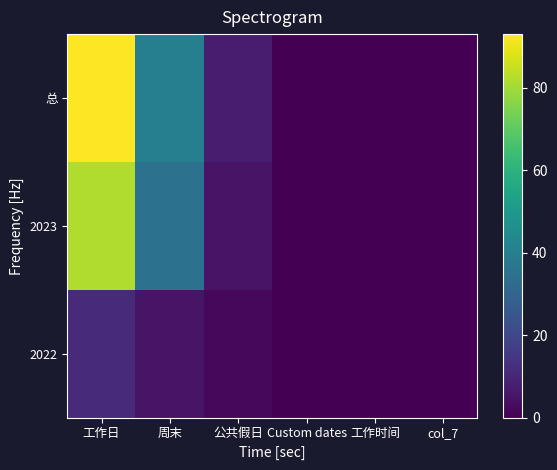

How many data points does each series have?

6